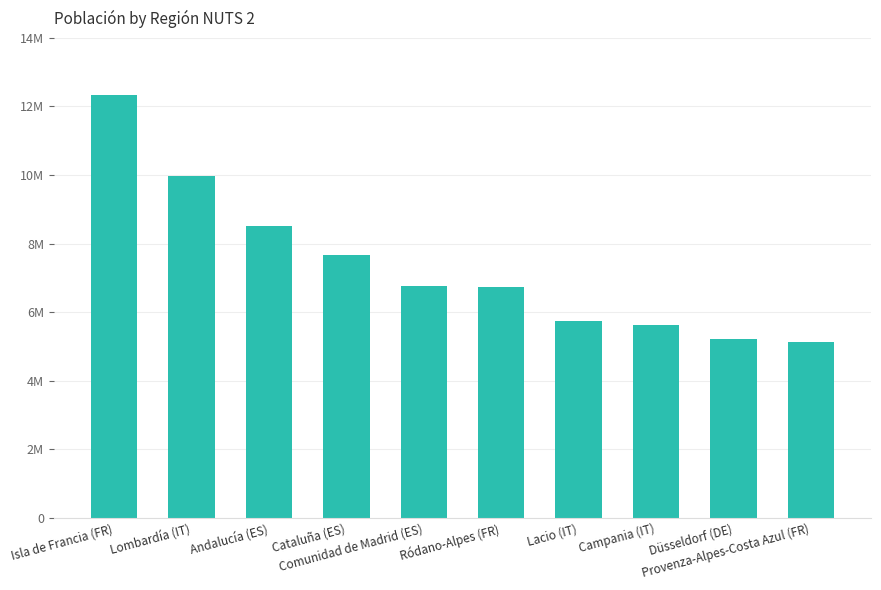

What is the difference between the values at Cataluña (ES) and Isla de Francia (FR)?

4677.4